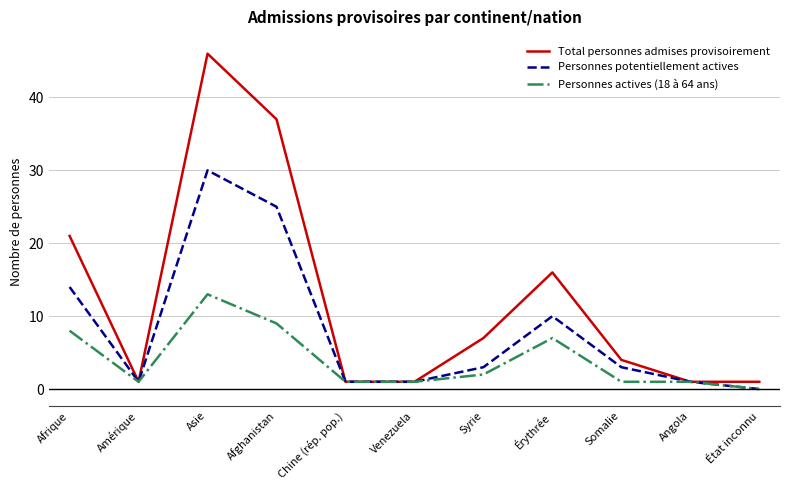

Reading left to right, list all the values displayed in this chart.

Total personnes admises provisoirement: Afrique=21	Amérique=1	Asie=46	Afghanistan=37	Chine (rép. pop.)=1	Venezuela=1	Syrie=7	Érythrée=16	Somalie=4	Angola=1	État inconnu=1
Personnes potentiellement actives: Afrique=14	Amérique=1	Asie=30	Afghanistan=25	Chine (rép. pop.)=1	Venezuela=1	Syrie=3	Érythrée=10	Somalie=3	Angola=1	État inconnu=0
Personnes actives (18 à 64 ans): Afrique=8	Amérique=1	Asie=13	Afghanistan=9	Chine (rép. pop.)=1	Venezuela=1	Syrie=2	Érythrée=7	Somalie=1	Angola=1	État inconnu=0